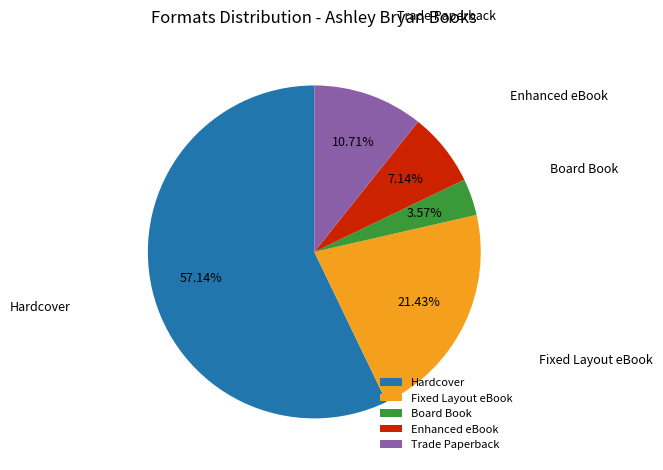

To the nearest percent, what percentage of the pie is Fixed Layout eBook?

21%